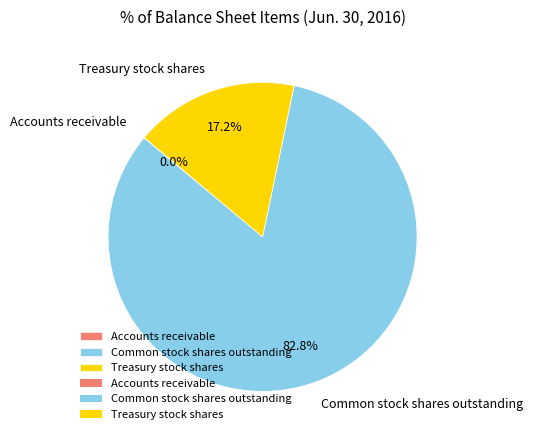

Combined, do Treasury stock shares and Common stock shares outstanding account for over 50%?

Yes